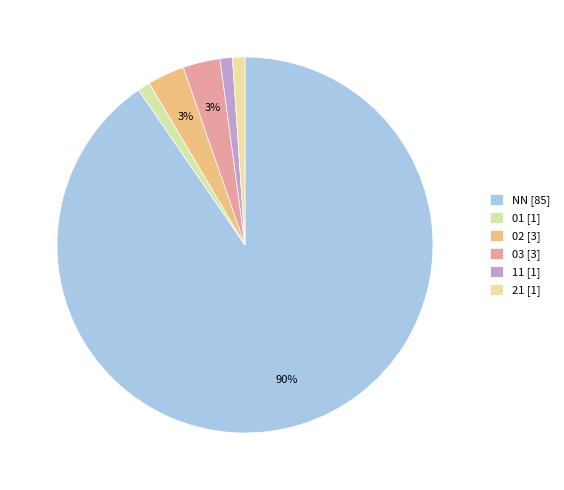

To the nearest percent, what is the combined percentage of 03 and 11?

4%